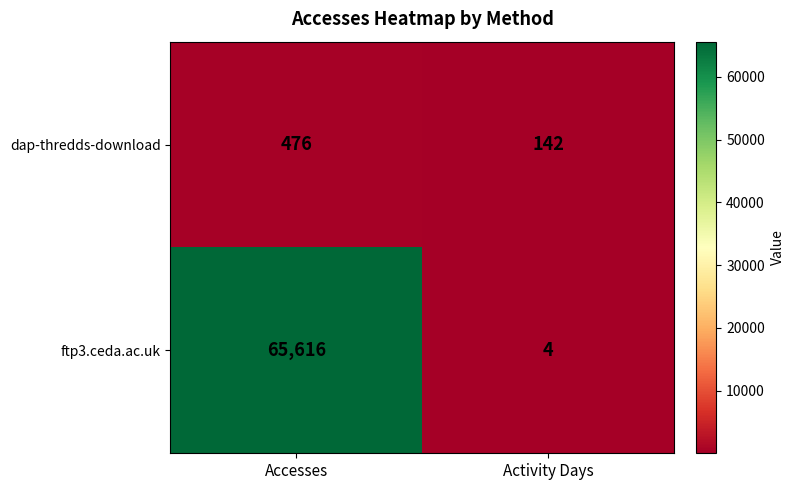

Reading left to right, list all the values displayed in this chart.

dap-thredds-download: Accesses=476	Activity Days=142
ftp3.ceda.ac.uk: Accesses=65616	Activity Days=4